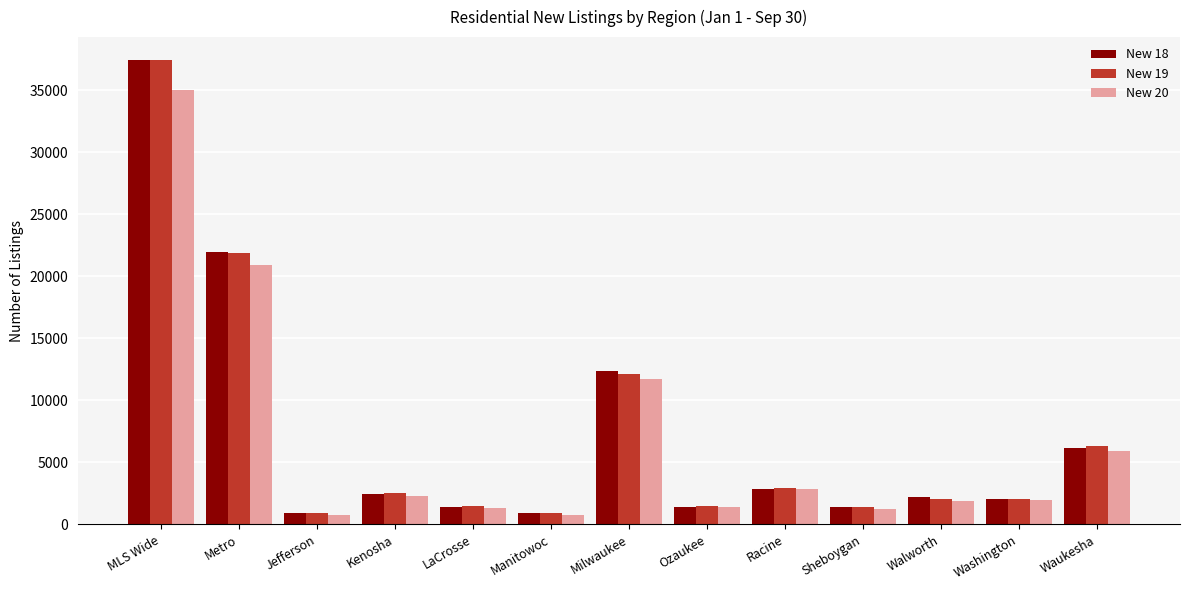

The New 19 series shows 54760 at MLS Wide. True or false?

False